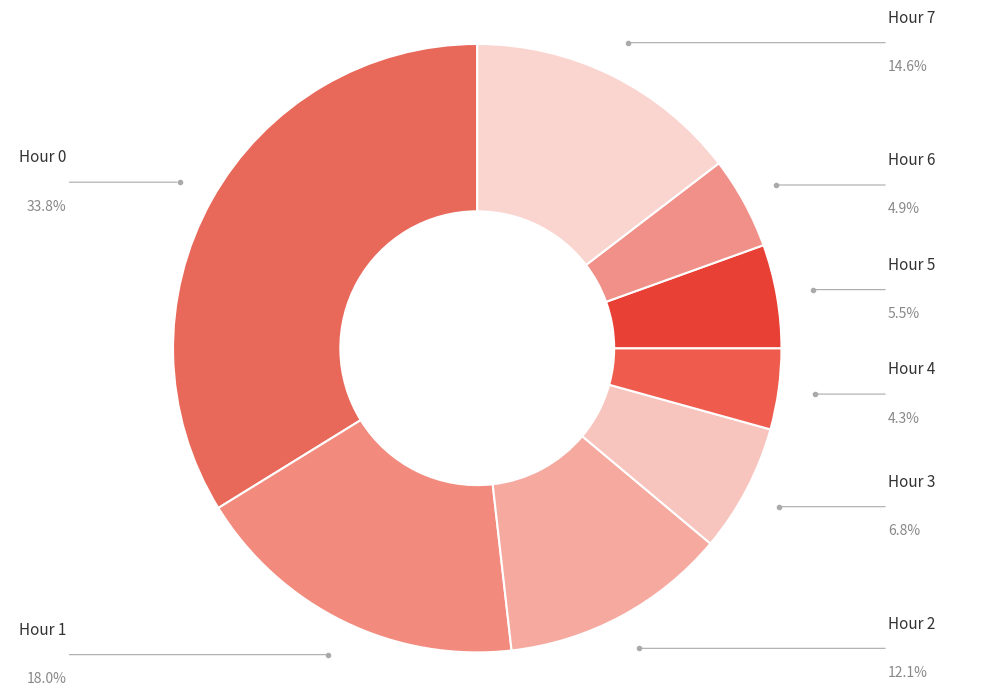

Which slice is the smallest?

Hour 4